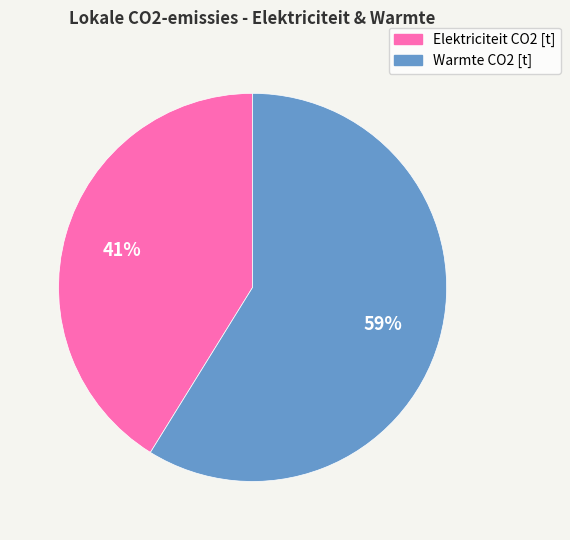

The Warmte CO2 [t] slice represents 59% of the pie. True or false?

True